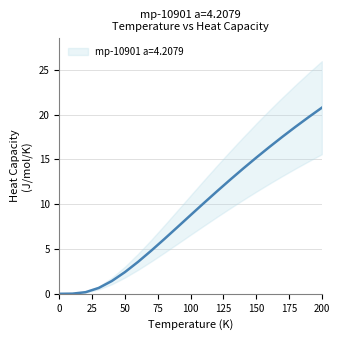

Count the number of values greater than 8.

11